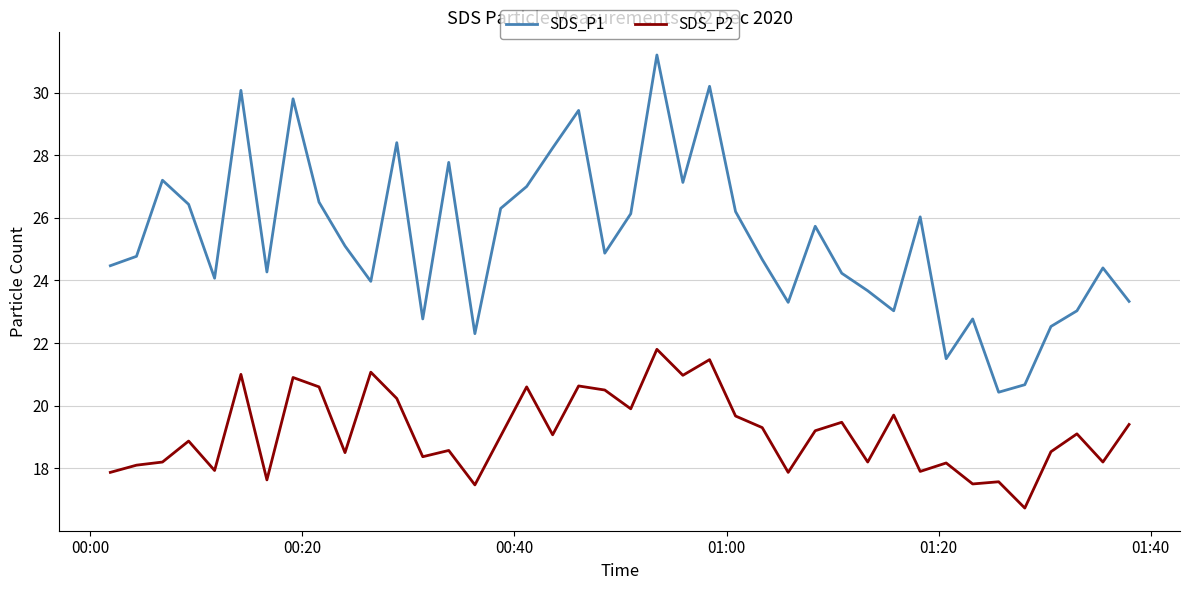

True or false: SDS_P1 and SDS_P2 intersect in this chart.

False